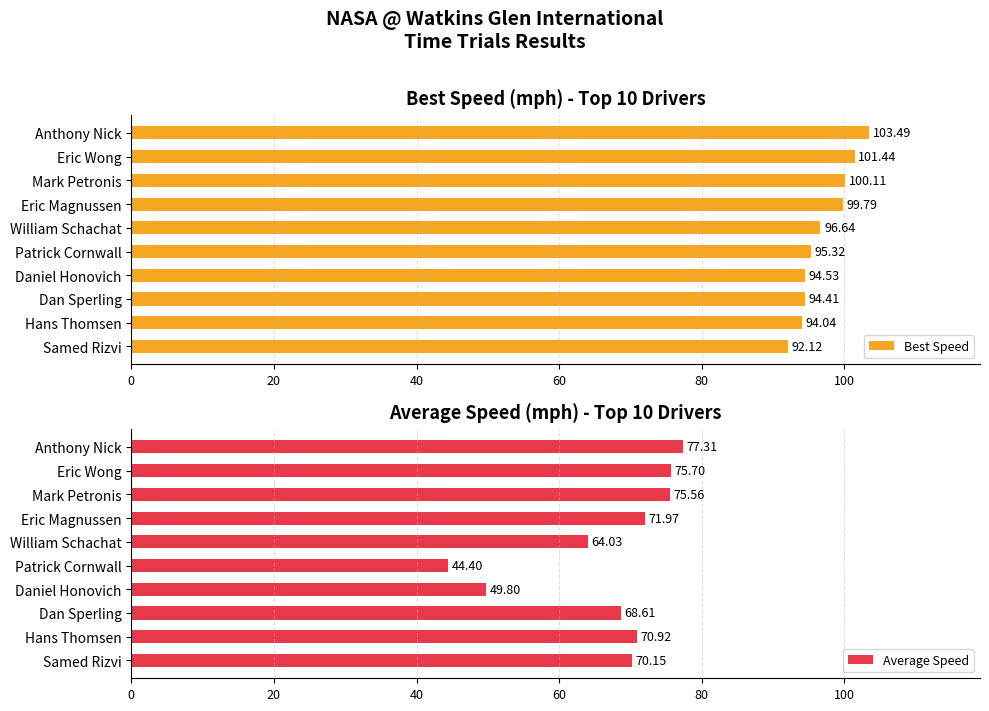

Which series has the largest total across all categories?

Best Speed